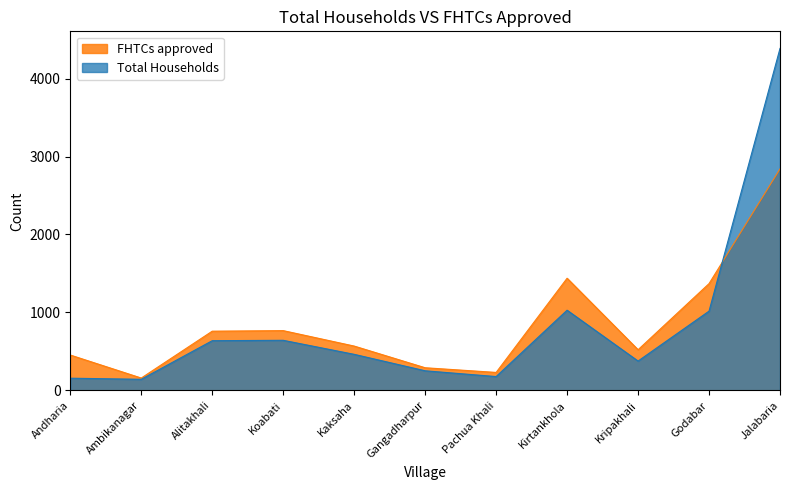

Reading left to right, list all the values displayed in this chart.

Total Households: Andharia=157	Ambikanagar=143	Alitakhali=638	Koabati=643	Kaksaha=463	Gangadharpur=252	Pachua Khali=178	Kirtankhola=1029	Kripakhali=377	Godabar=1017	Jalabaria=4386
FHTCs approved: Andharia=454	Ambikanagar=159	Alitakhali=760	Koabati=767	Kaksaha=569	Gangadharpur=291	Pachua Khali=231	Kirtankhola=1439	Kripakhali=522	Godabar=1370	Jalabaria=2841